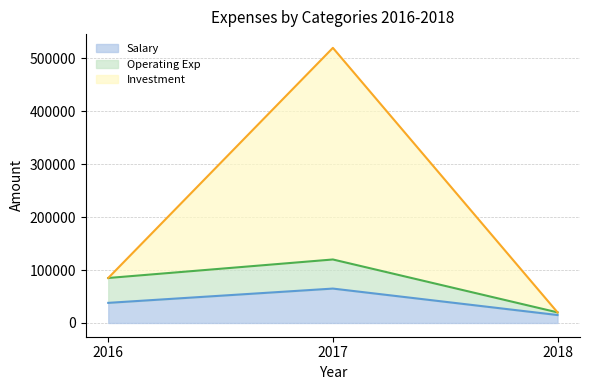

The value of Investment at 2016 is 57692. True or false?

False